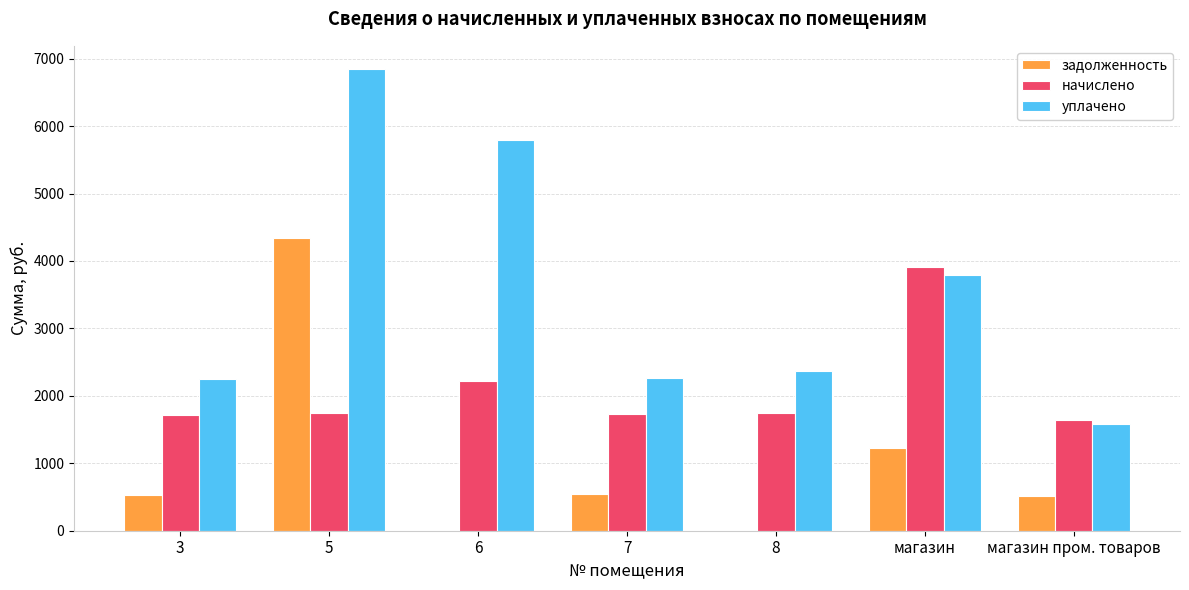

Is the value of начислено at магазин пром. товаров greater than the value of уплачено at 6?

No